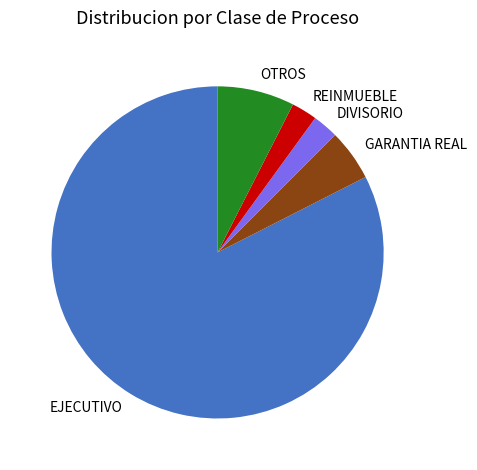

True or false: EJECUTIVO accounts for 82% of the total.

True